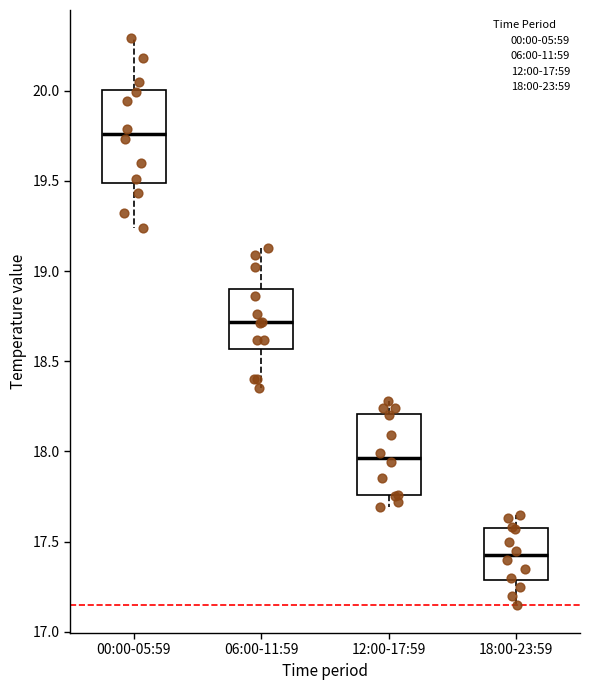

Which box is the tallest, from its lower edge to its upper edge?

00:00-05:59